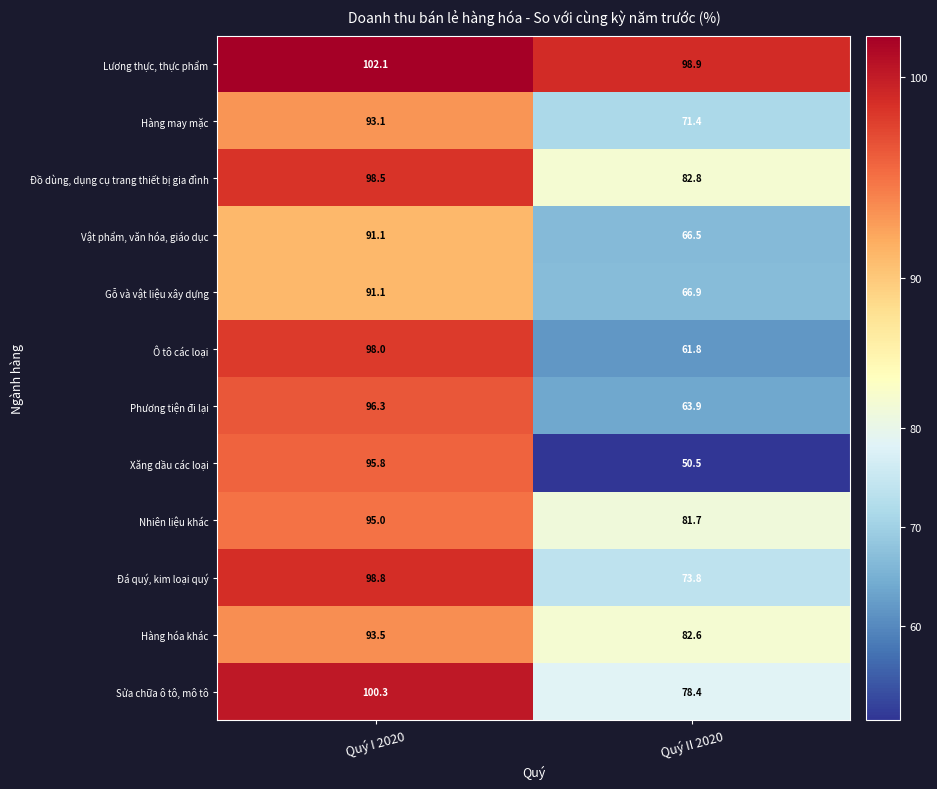

Is it true that Gỗ và vật liệu xây dựng equals 91.1 at Quý I 2020?

True